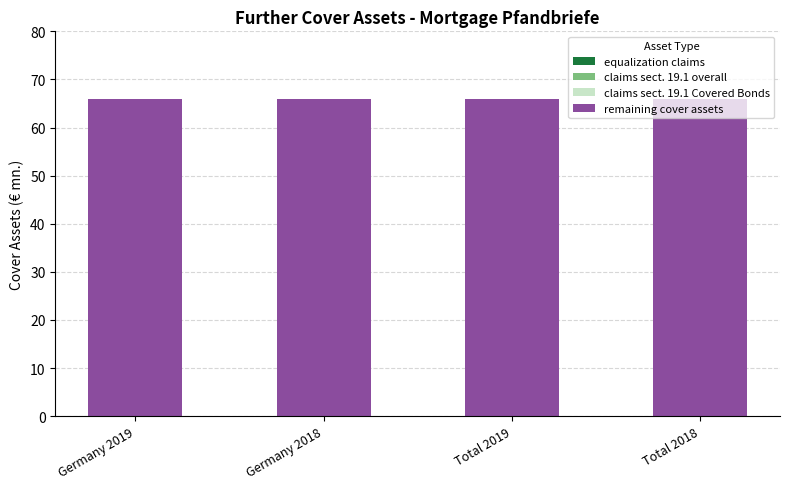

What is the total value across all series at Total 2019?

66